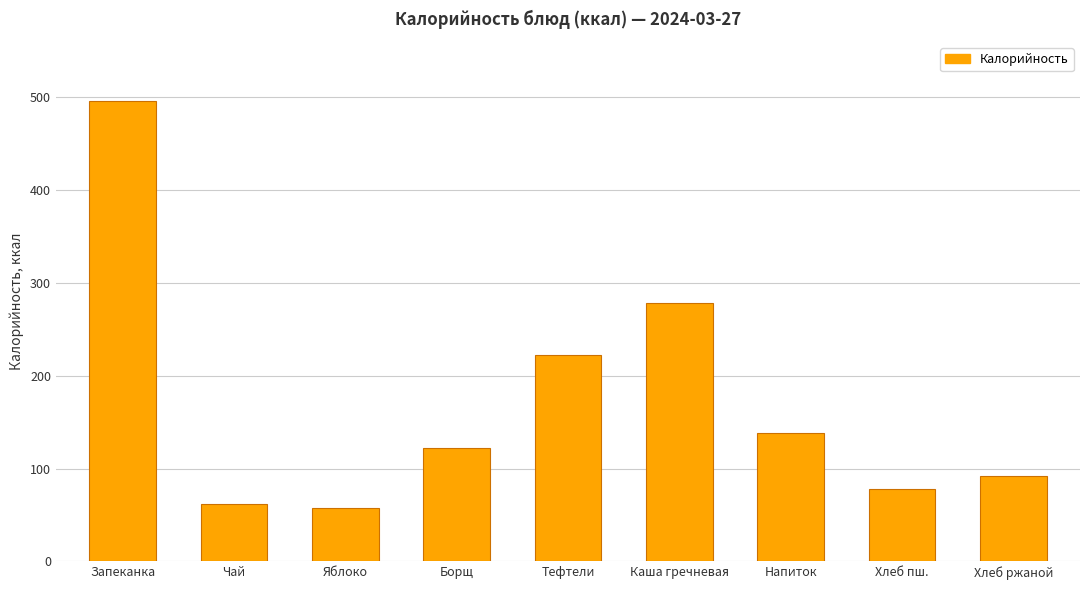

Reading left to right, extract all data points from this chart.

Запеканка=496.0	Чай=62.0	Яблоко=57.2	Борщ=122.2	Тефтели=222.2	Каша гречневая=279.0	Напиток=138.0	Хлеб пш.=78.6	Хлеб ржаной=92.0